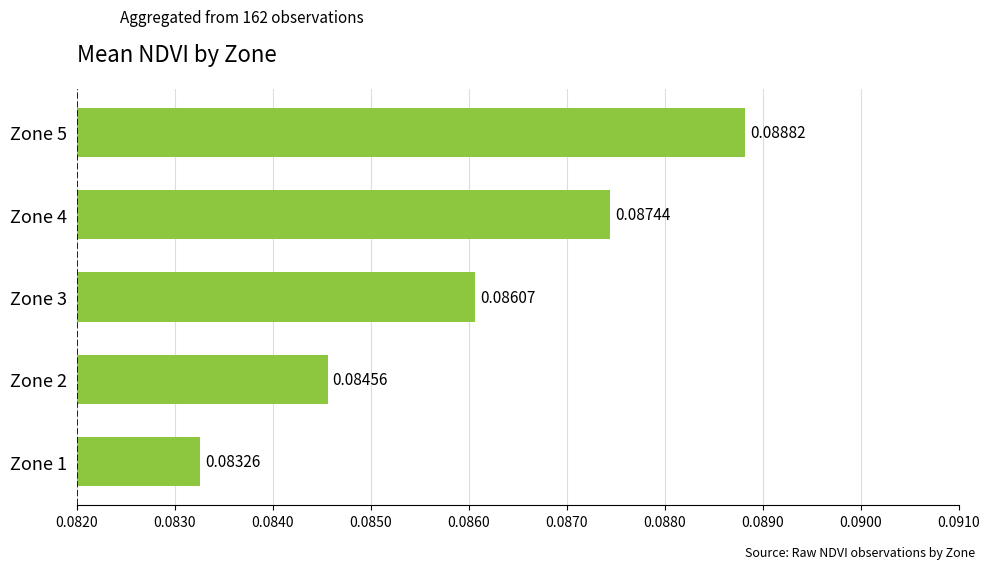

List the labels in order of value, smallest first.

Zone 1, Zone 2, Zone 3, Zone 4, Zone 5